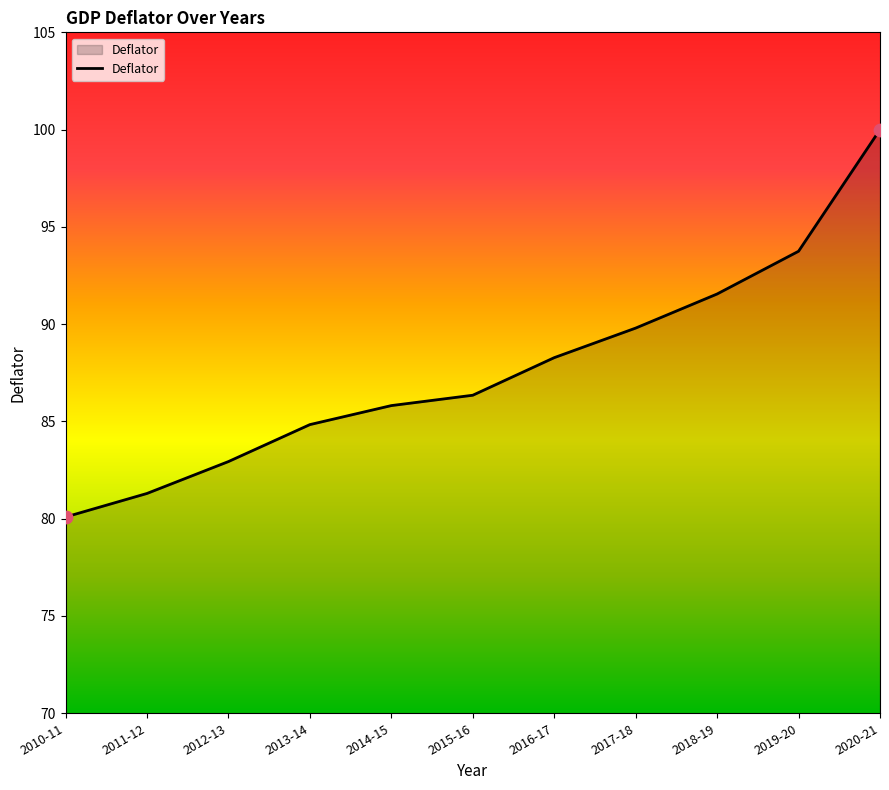

Between 2010-11 and 2020-21, which is larger?

2020-21